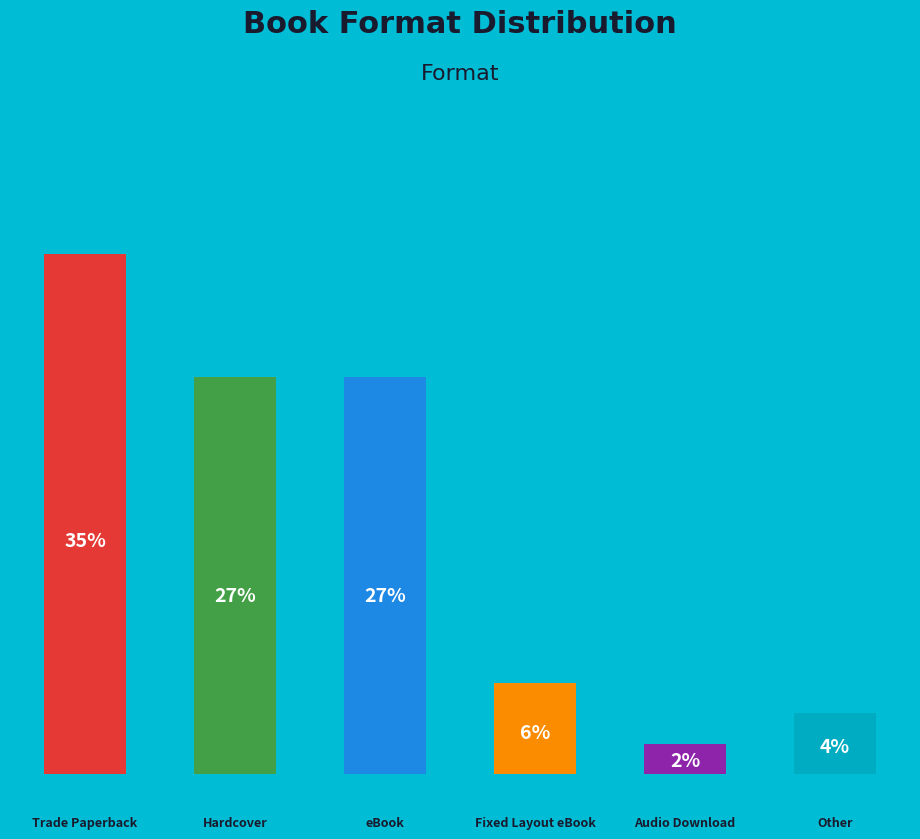

To the nearest percent, what is the combined percentage of Trade Paperback and Audio Download?

37%